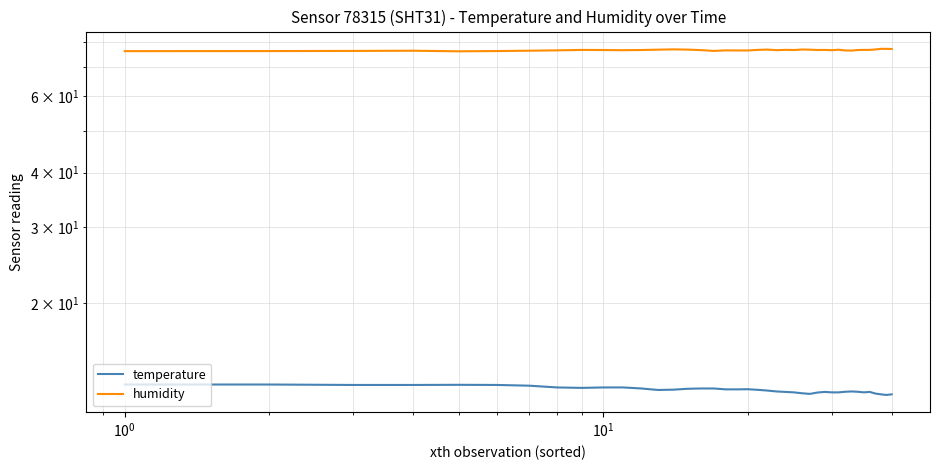

Rank the series by their average value, from highest to lowest.

humidity, temperature